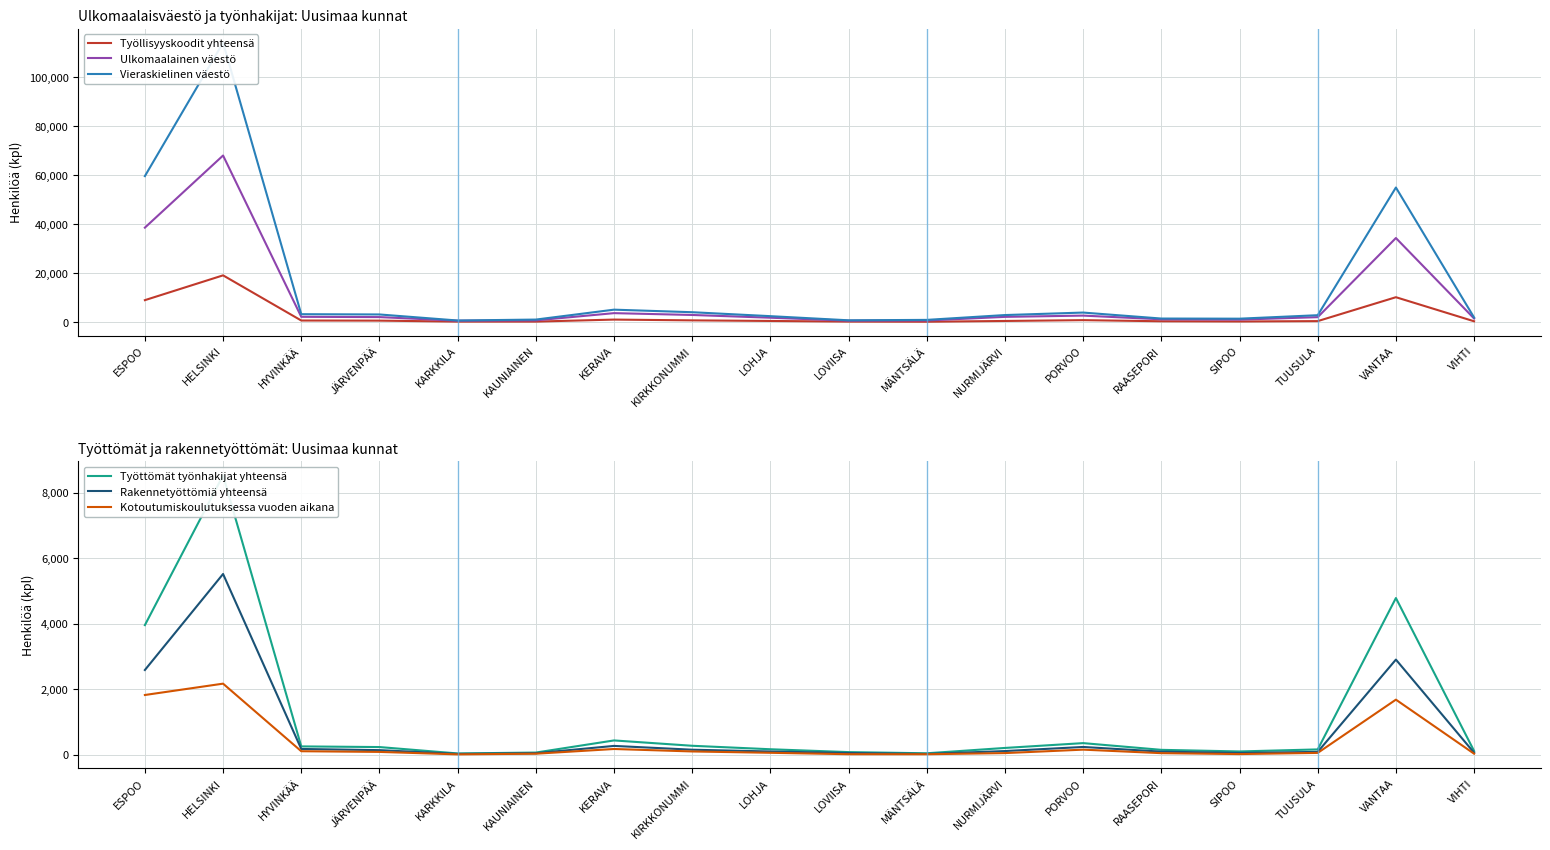

Read the Työttömät työnhakijat yhteensä value at ESPOO, to the nearest 50.

3950